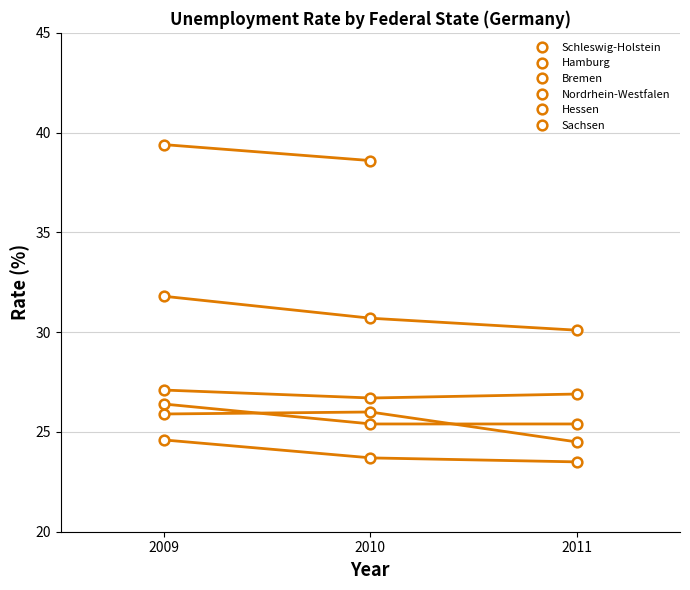

How many data points in Schleswig-Holstein are less than 24?

2